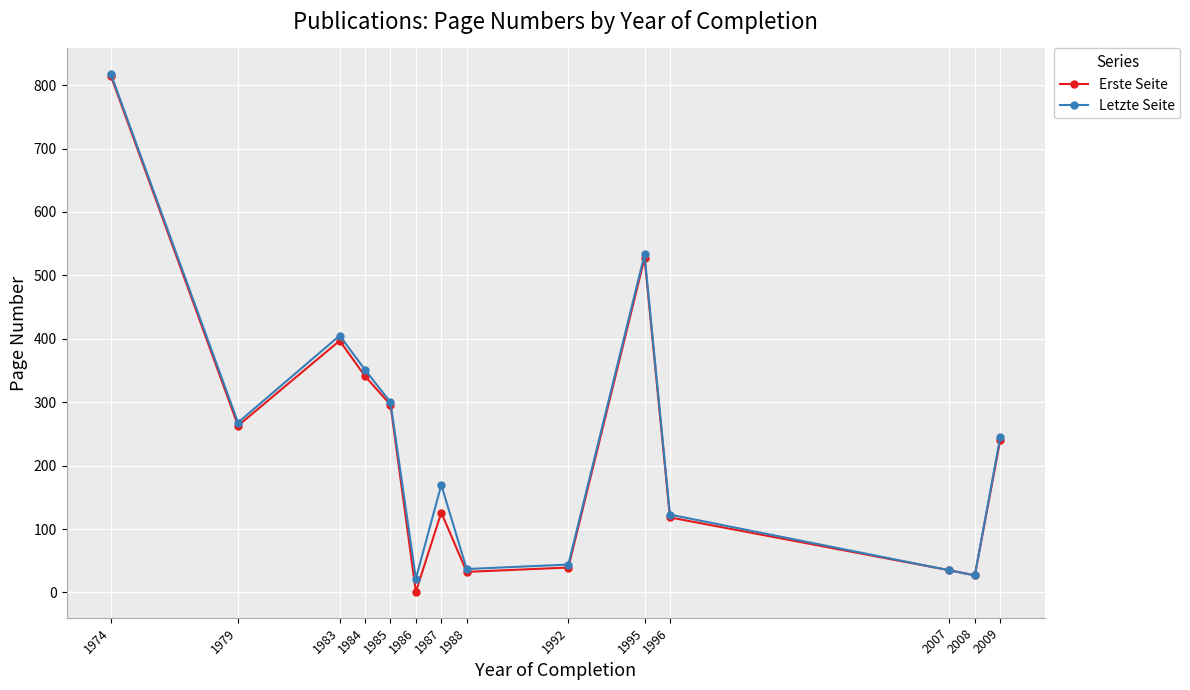

What is the sum of the Erste Seite values at 1974 and 1985?

1110.0